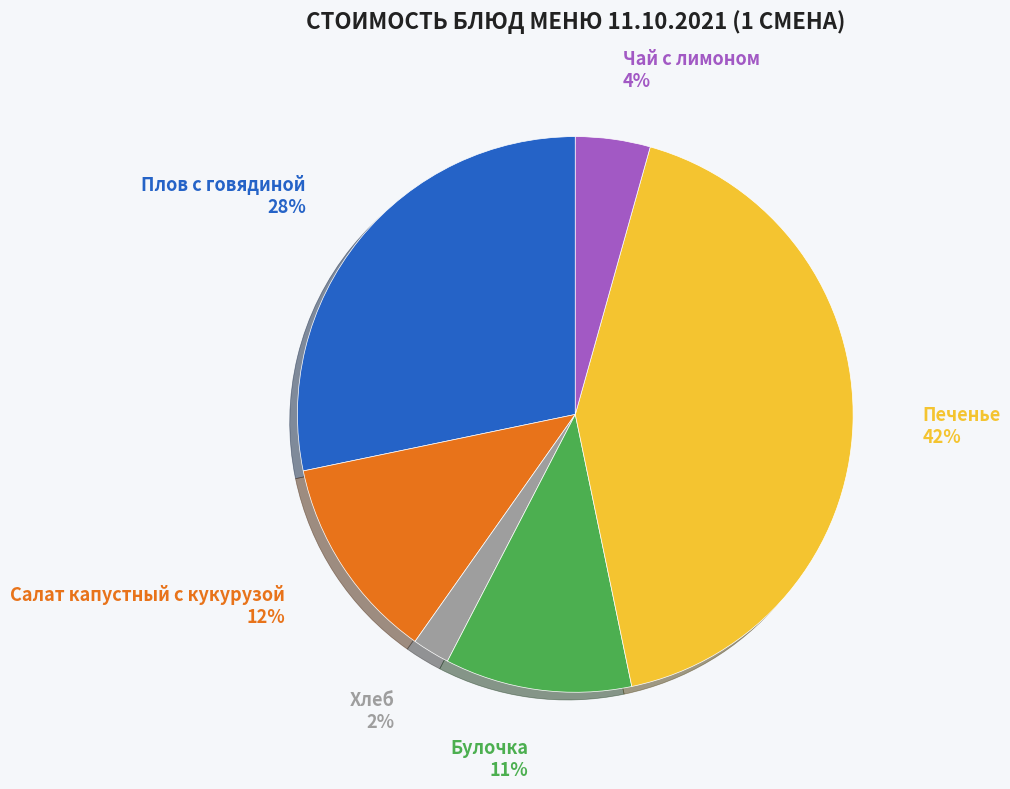

How many segments does this pie chart have?

6